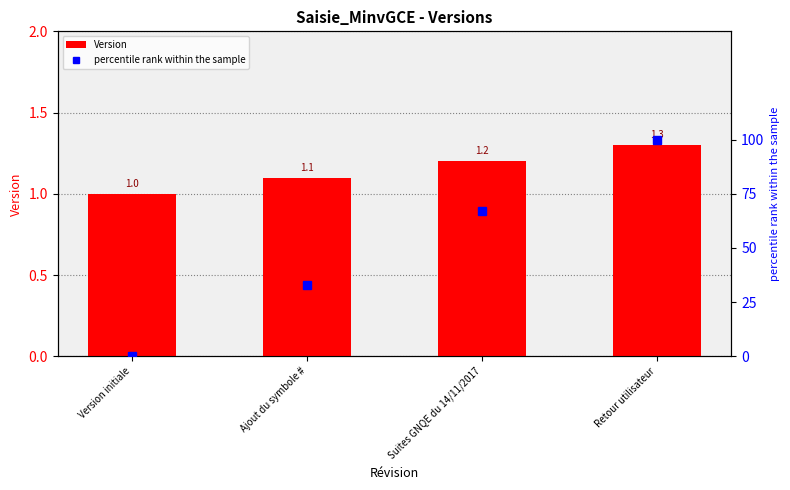

What is the total value across all series at Ajout du symbole #?

34.1